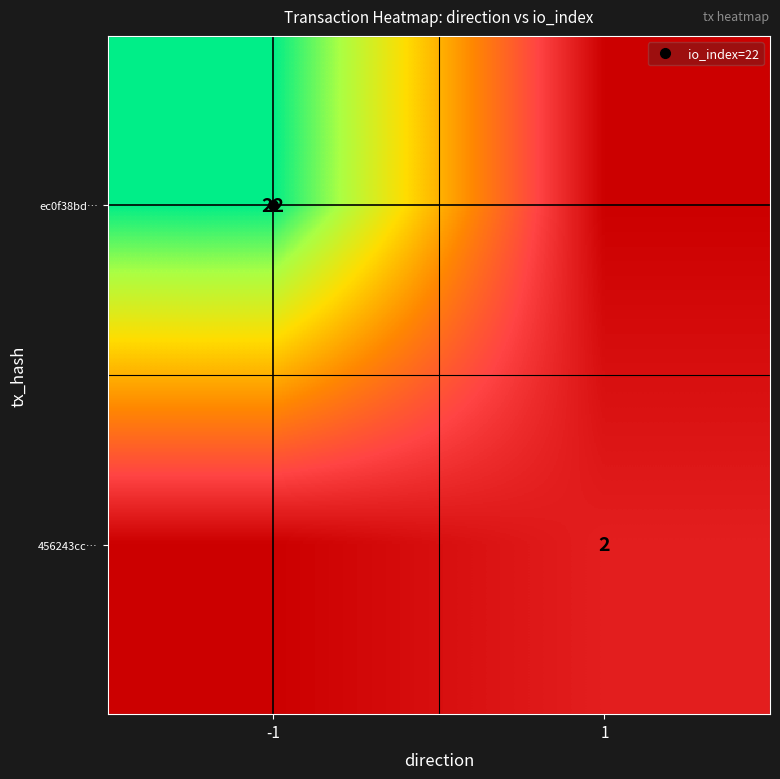

The value of 456243cc… at -1 is 1. True or false?

False